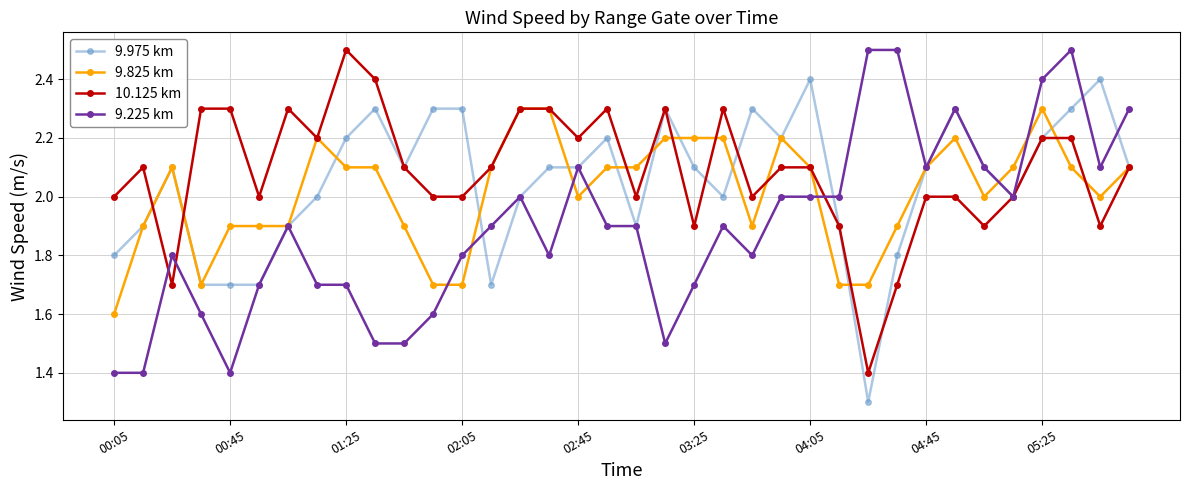

Count the number of categories in the chart.

36